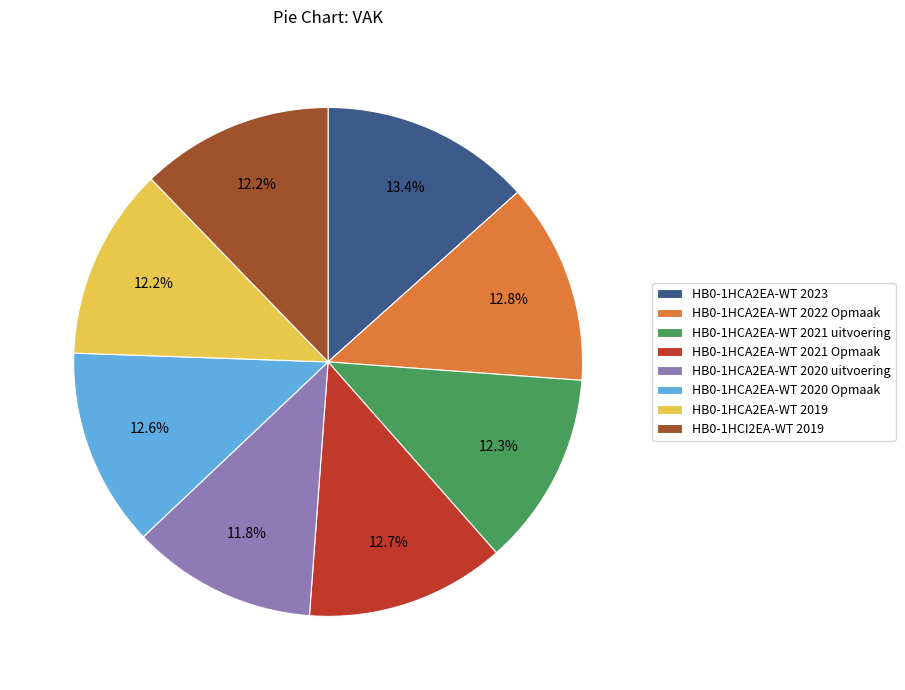

Approximately how many times larger is the value at HB0-1HCA2EA-WT 2021 uitvoering compared to HB0-1HCA2EA-WT 2022 Opmaak?

1.0